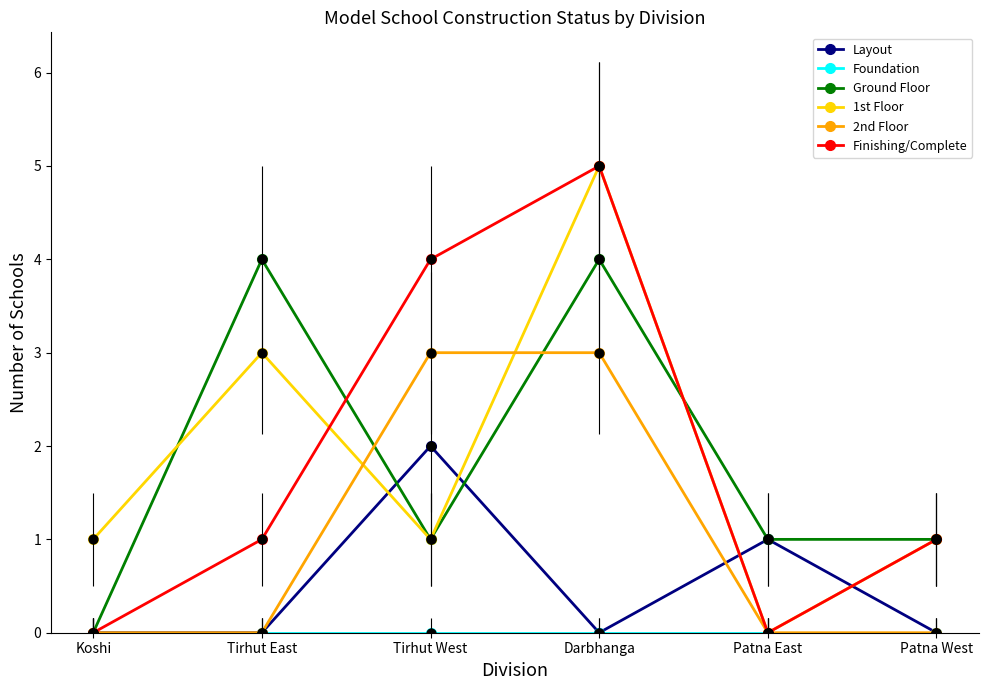

The value of Finishing/Complete at Patna East is 0. True or false?

True